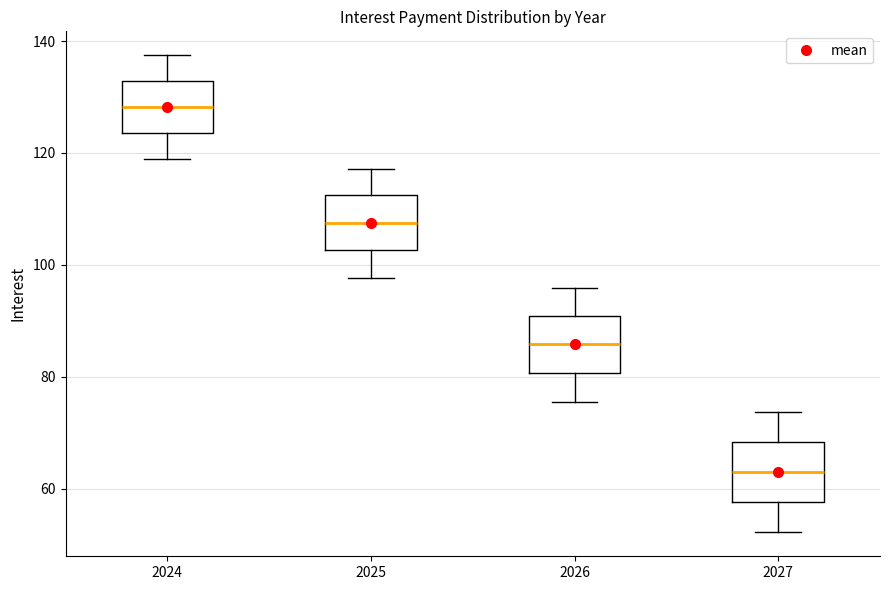

Where does the lower whisker of the box at x = 2024 end on the y-axis? The values are not printed on the chart, so give them approximately, as read against the axis.

118